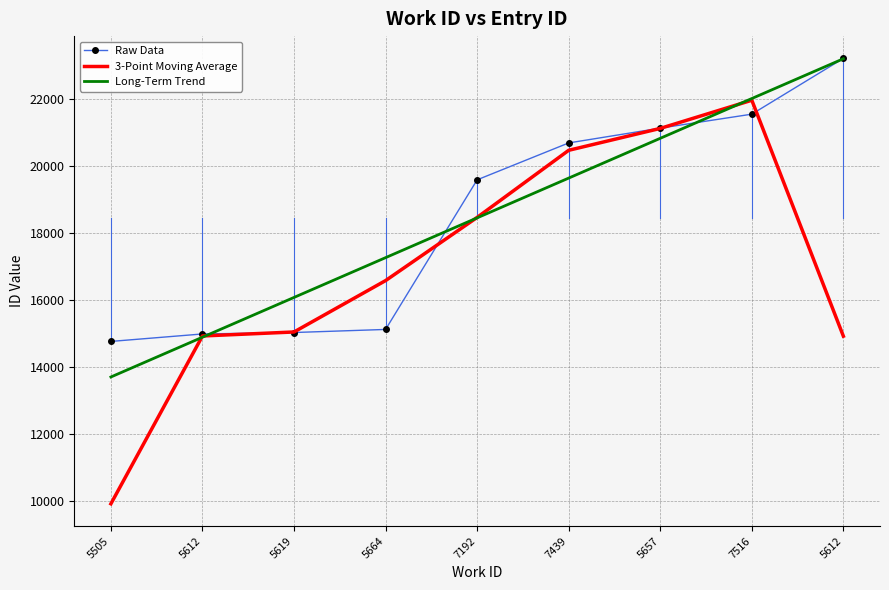

Reading left to right, list all the values displayed in this chart.

Raw Data: 14770.0	14993.0	15036.0	15128.0	19596.0	20698.0	21140.0	21557.0	23223.0
3-Point Moving Average: 9921.0	14933.0	15052.3	16586.7	18474.0	20478.0	21131.7	21973.3	14926.7
Long-Term Trend: 13708.0	14896.0	16084.0	17272.1	18460.1	19648.1	20836.2	22024.2	23212.2